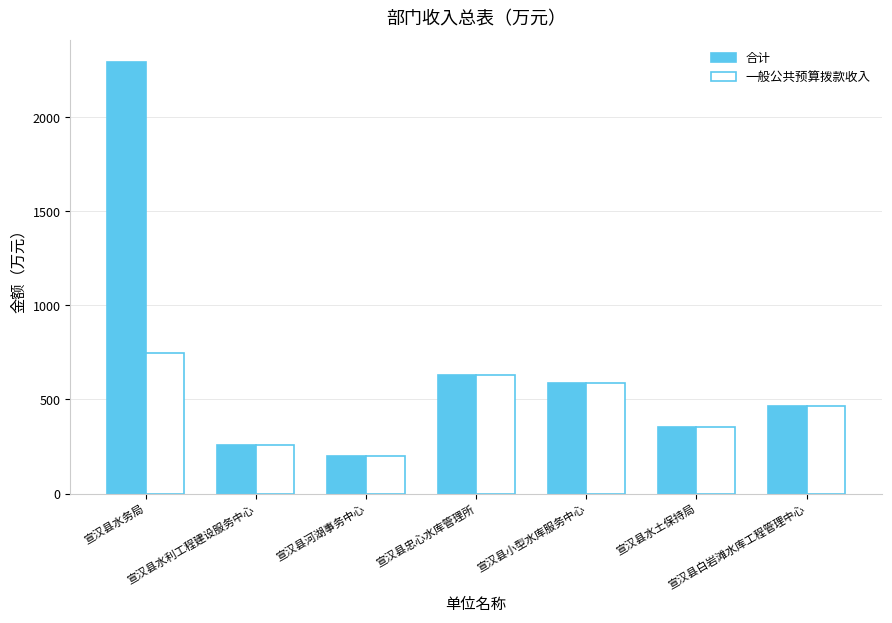

What is the maximum value shown in the chart?

2293.9